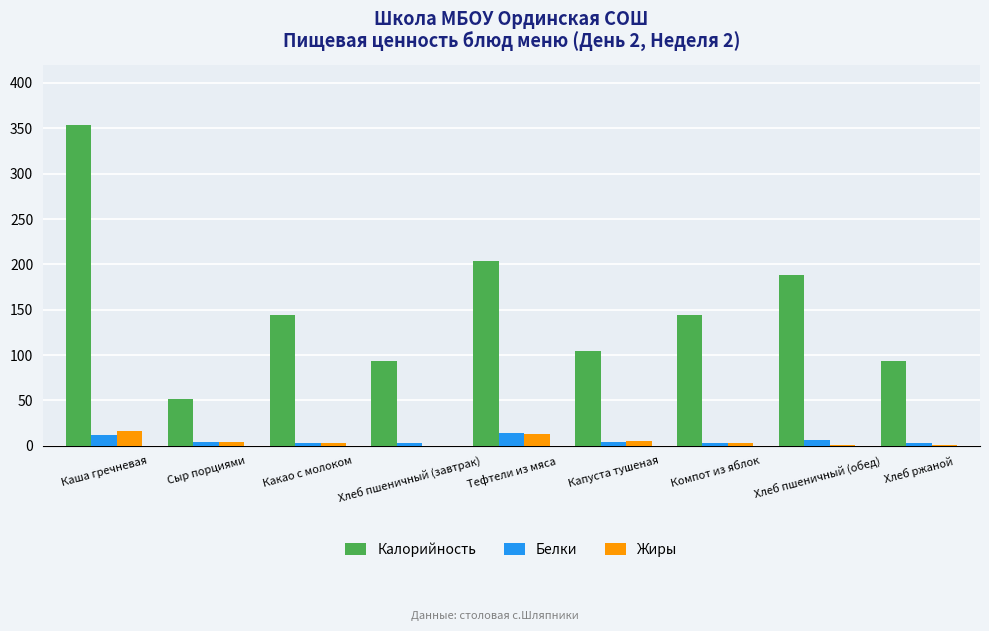

At which label does Белки first exceed 3?

Каша гречневая